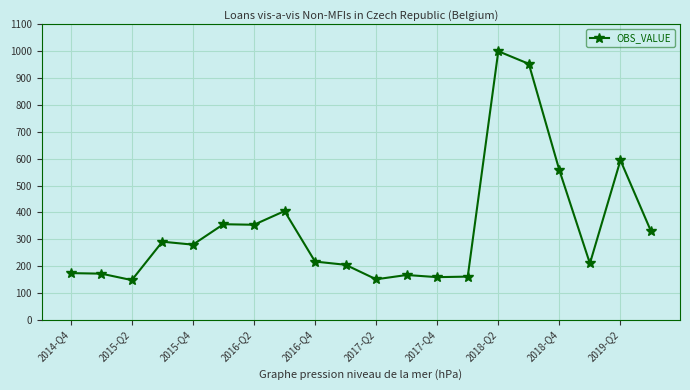

What is the value of the 5th point from the left?

280